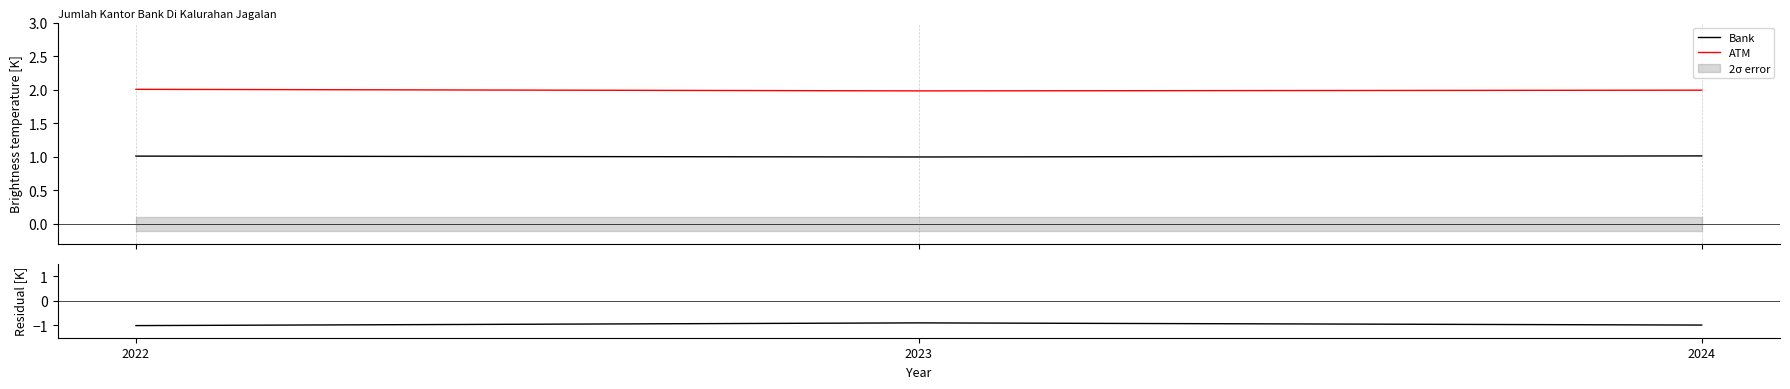

What is the value of the Bank point at the 1st from the left?

1.0